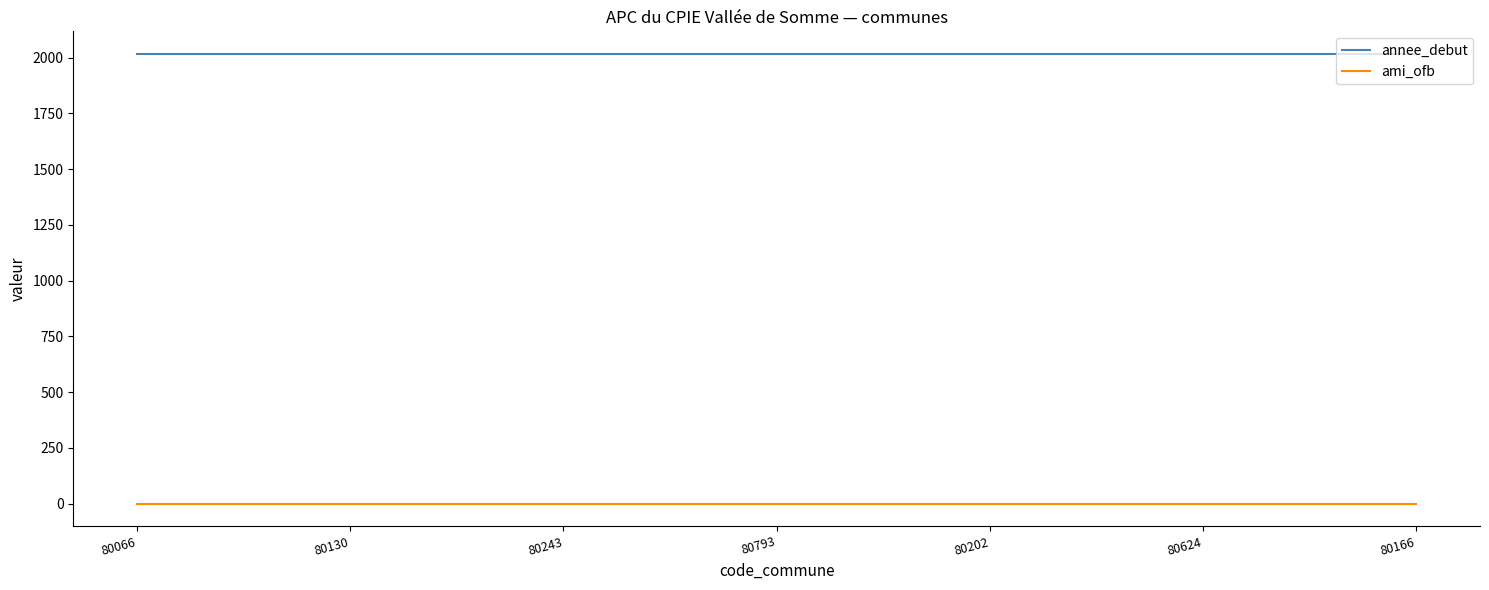

What is the average value of the annee_debut series?

2017